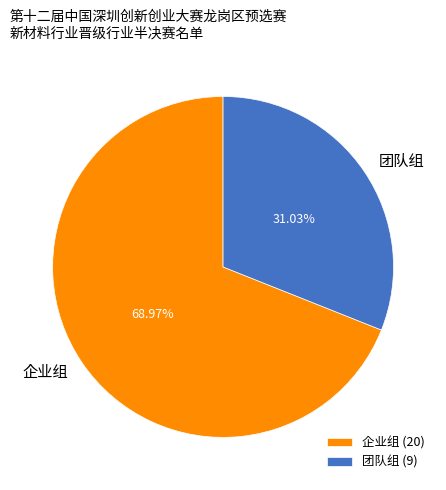

The 团队组 slice represents 17% of the pie. True or false?

False